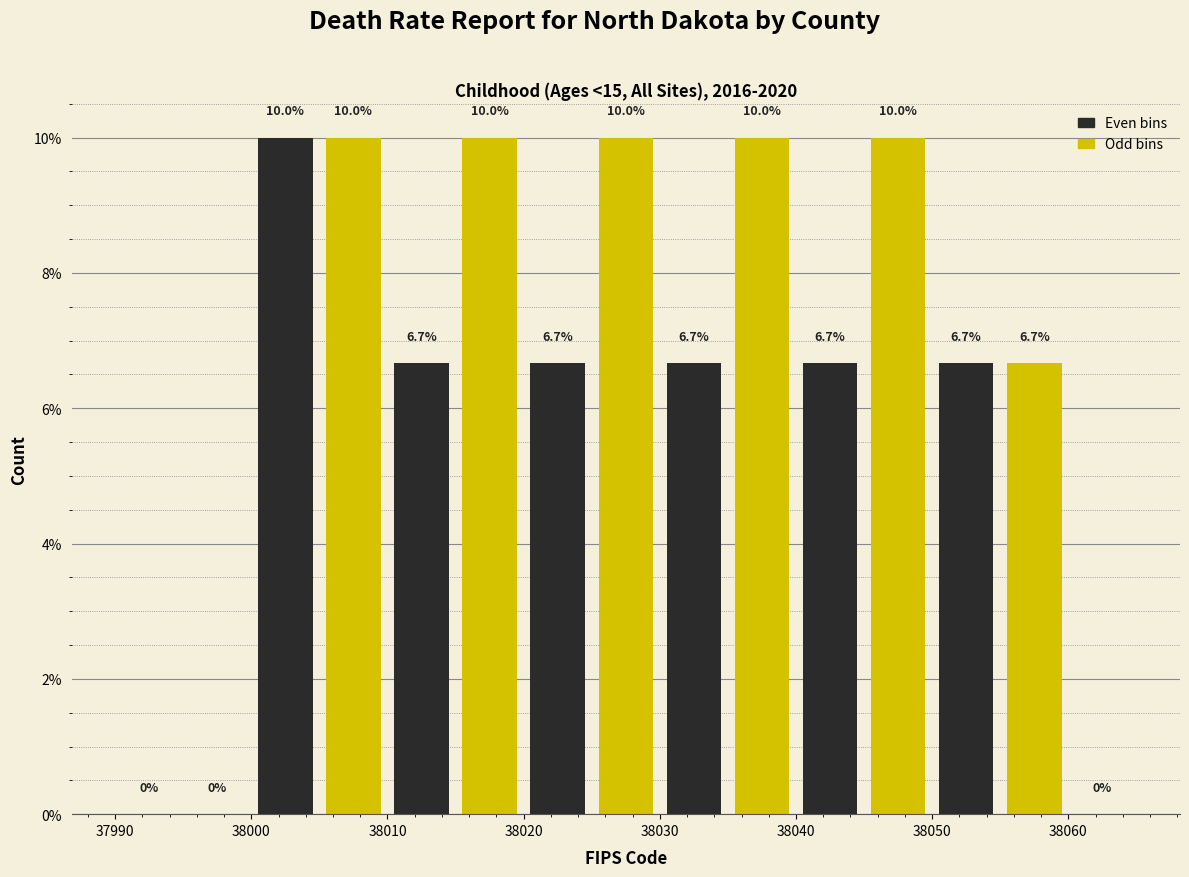

Reading left to right, list every bar in this chart as the range it spans on the x-axis followed by its height.

37990 to 37995: 0.0
37995 to 38000: 0.0
38000 to 38005: 10.0
38005 to 38010: 10.0
38010 to 38015: 6.7
38015 to 38020: 10.0
38020 to 38025: 6.7
38025 to 38030: 10.0
38030 to 38035: 6.7
38035 to 38040: 10.0
38040 to 38045: 6.7
38045 to 38050: 10.0
38050 to 38055: 6.7
38055 to 38060: 6.7
38060 to 38065: 0.0